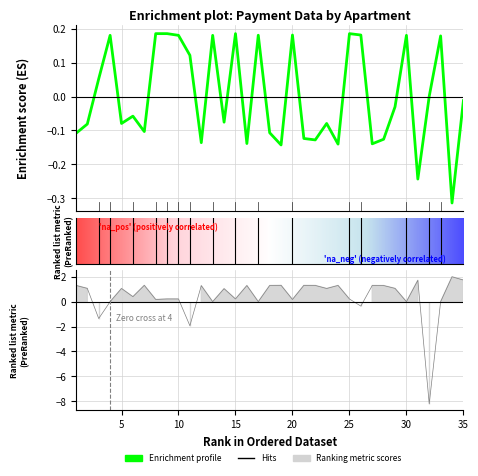

Is this an area chart (filled region under the line)?

No